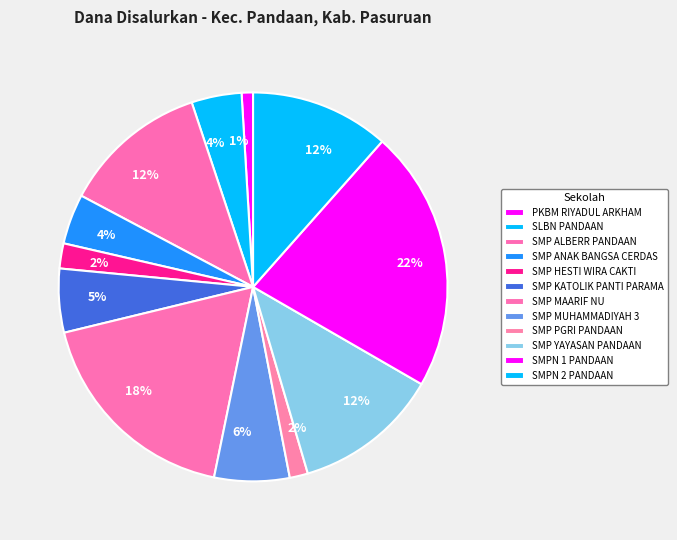

What percentage do SMP KATOLIK PANTI PARAMA and SMPN 1 PANDAAN together represent?

27.1%